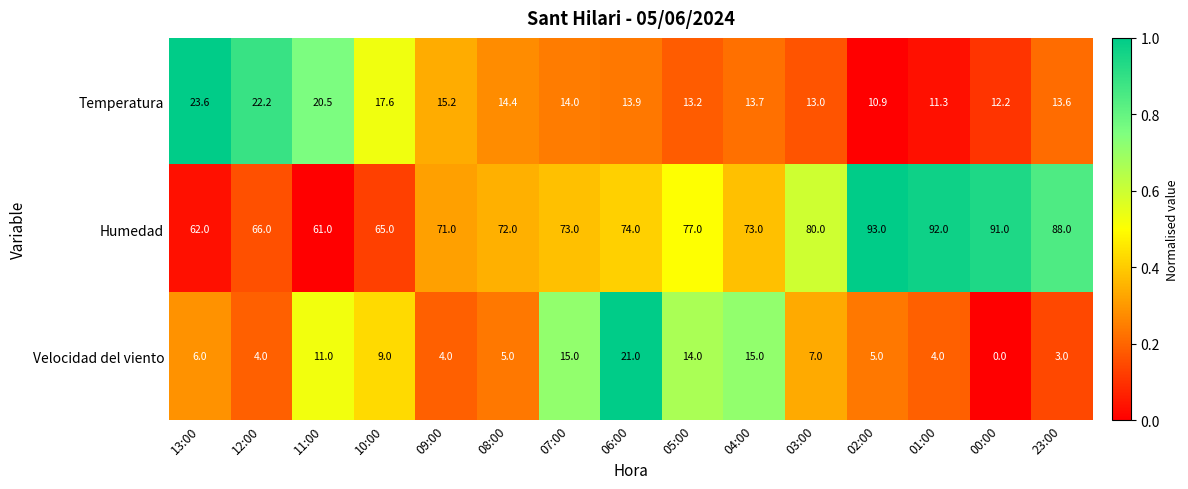

True or false: Humedad has a value of 31.5 at 01:00.

False